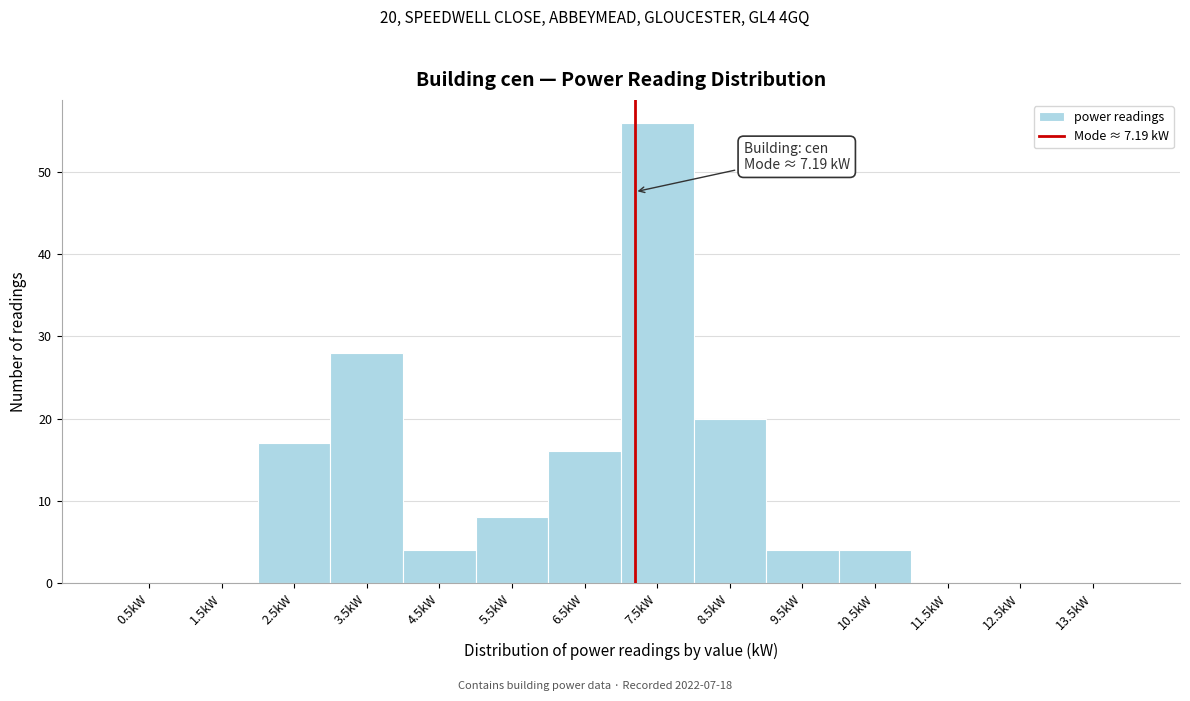

Which range on the x-axis has the tallest bar?

7 to 8